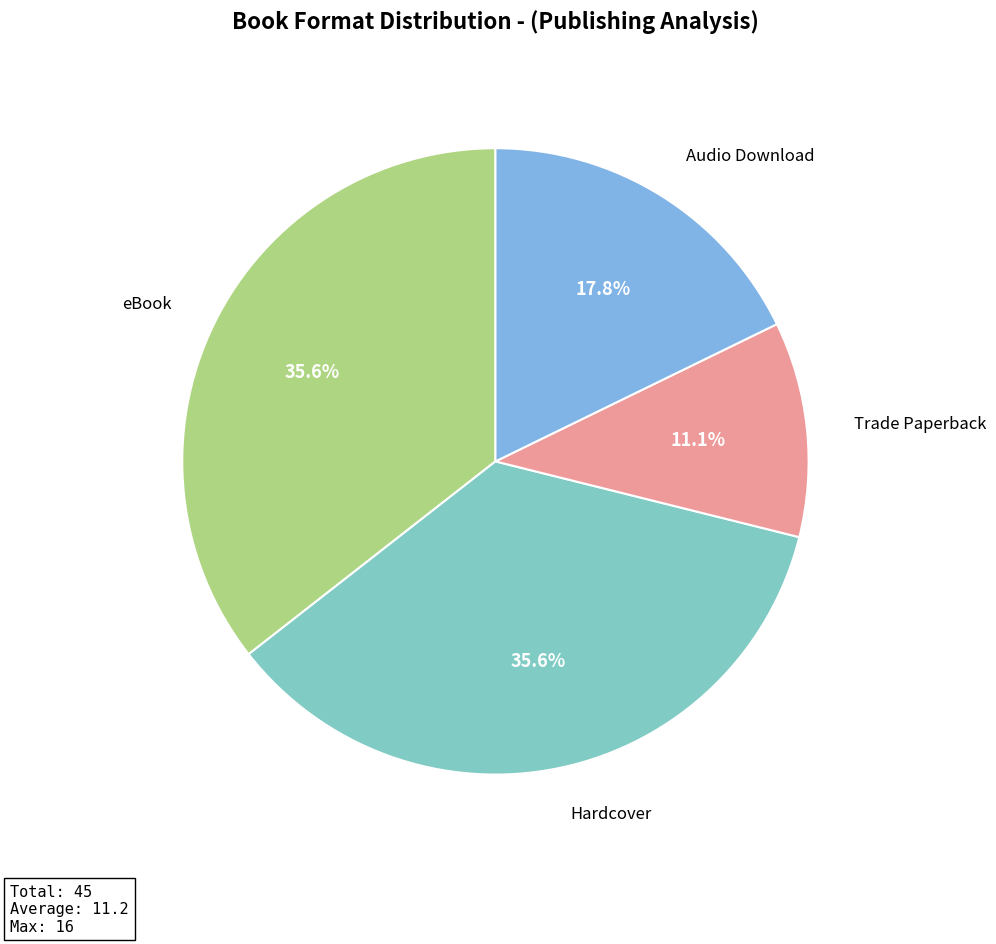

Is the sum of Trade Paperback and eBook greater than half?

No